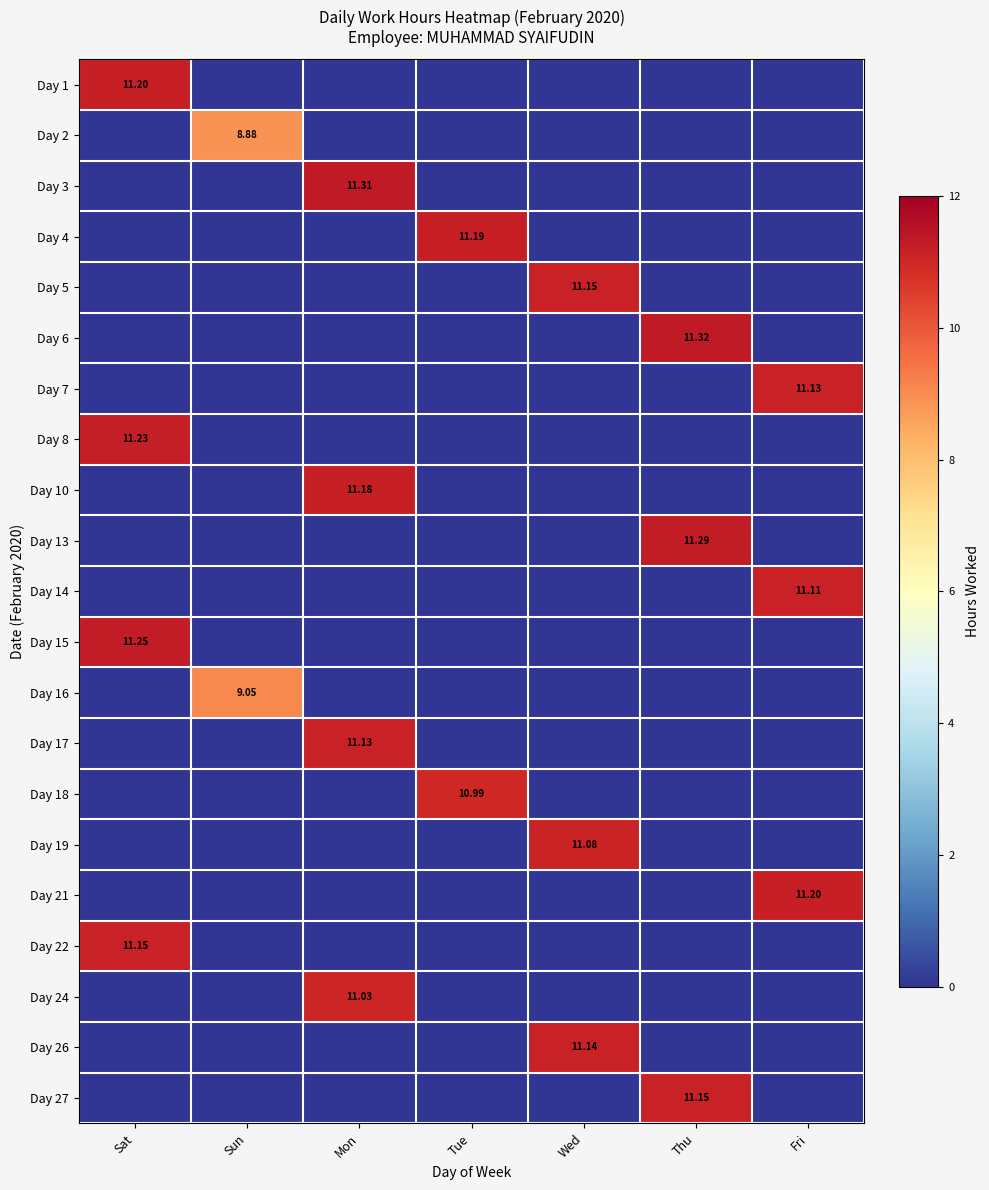

The Day 7 series shows -6.2 at Wed. True or false?

False